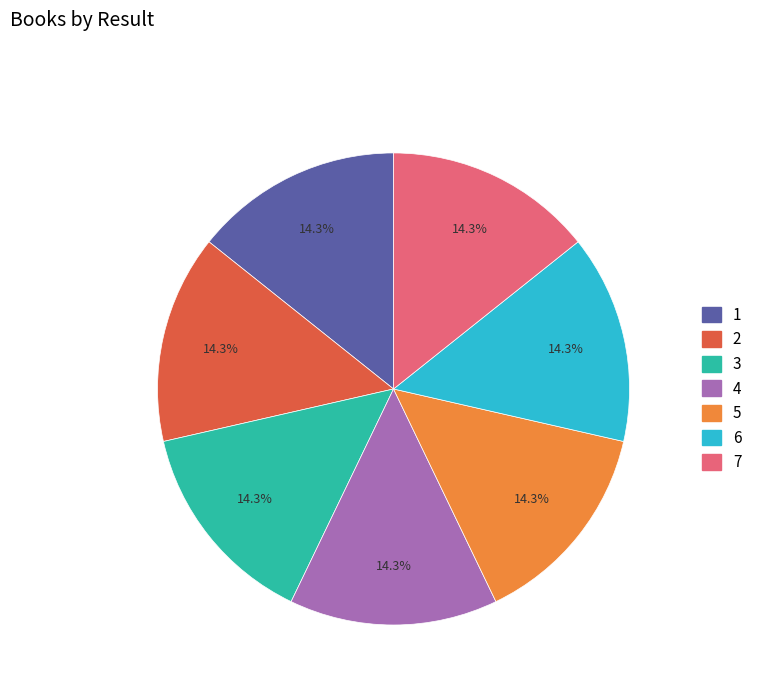

True or false: 3 accounts for 14% of the total.

True